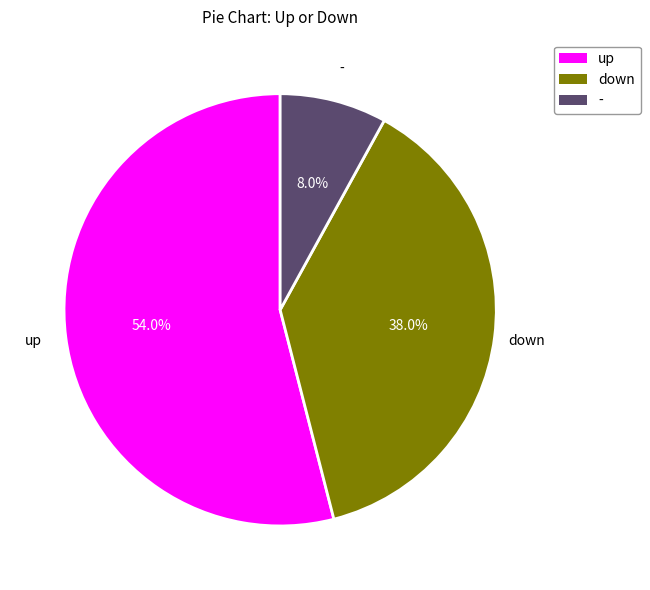

Is it true that down is 38% of the pie?

True